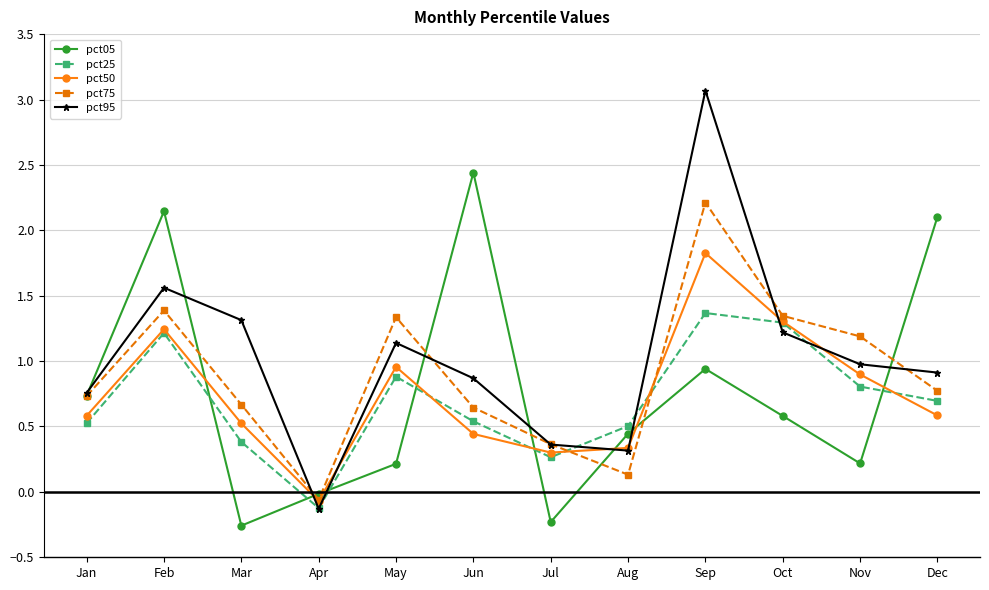

True or false: pct05 and pct95 cross at least once.

True